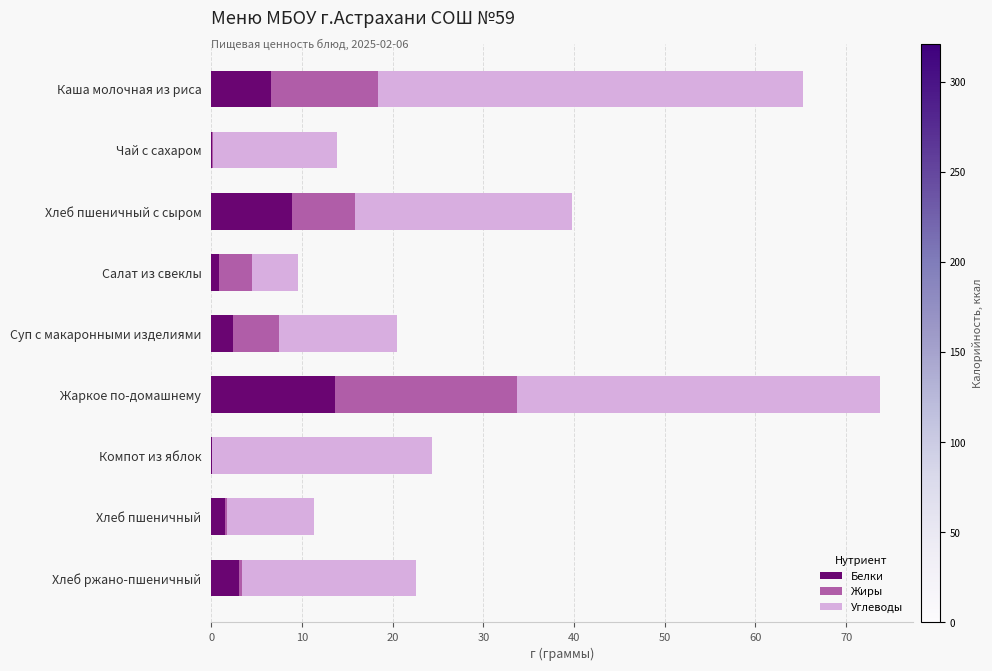

What is the approximate value of Белки at Жаркое по-домашнему?

13.7